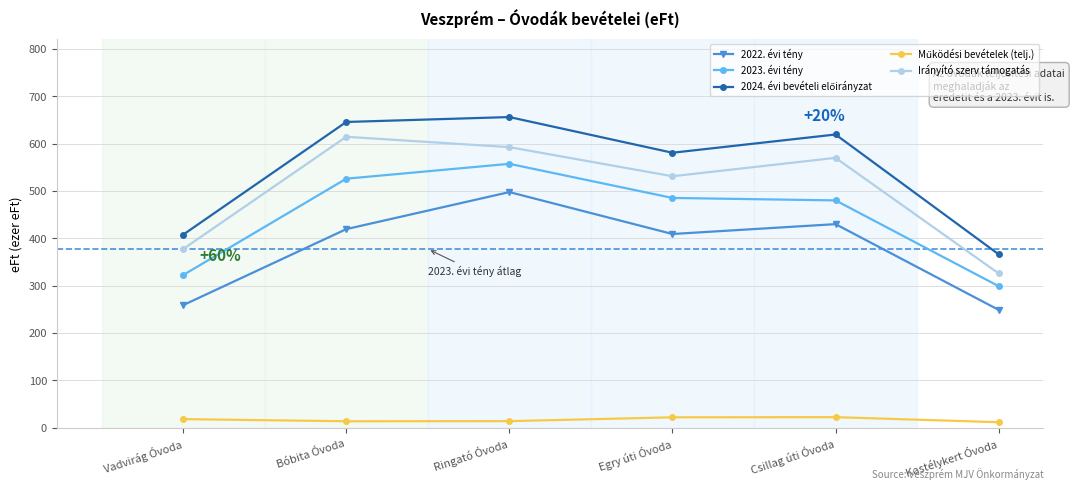

True or false: 2023. évi tény and 2022. évi tény intersect in this chart.

False